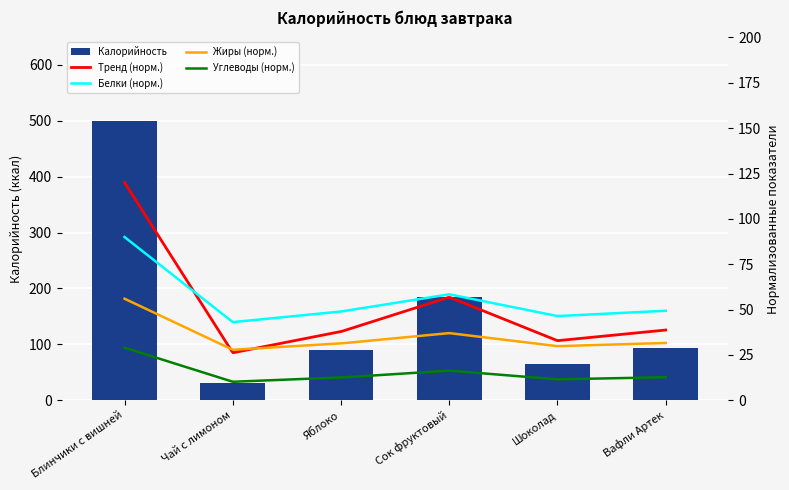

What is the ratio of the value at Яблоко to the value at Шоколад?

1.4